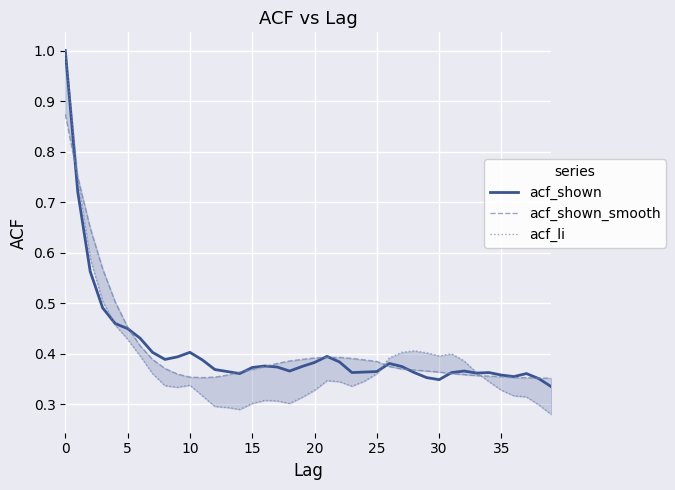

At which label is acf_li closest to 0?

39